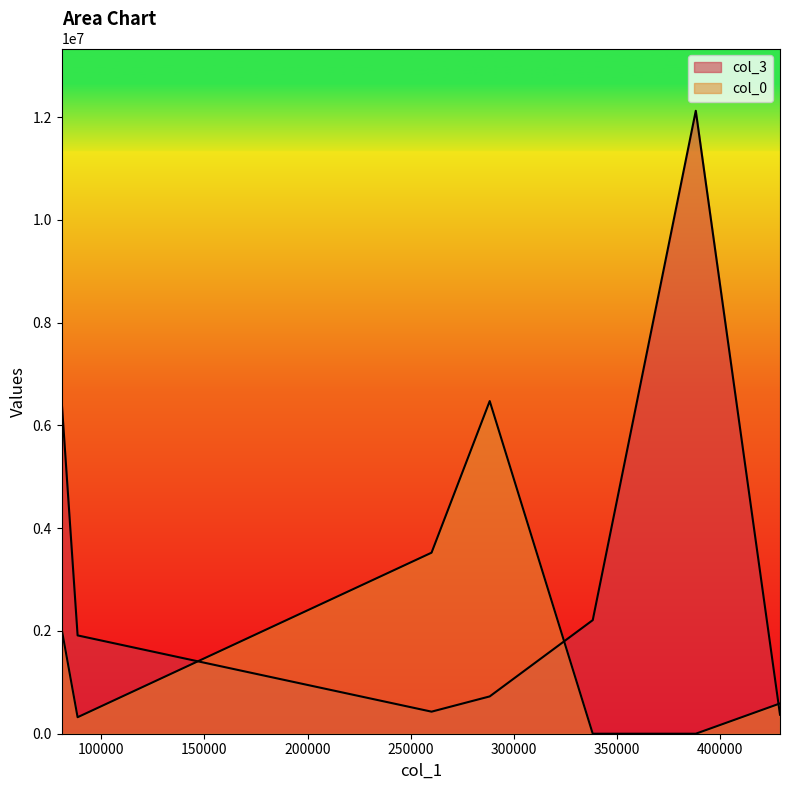

How many lines are shown in the chart?

2